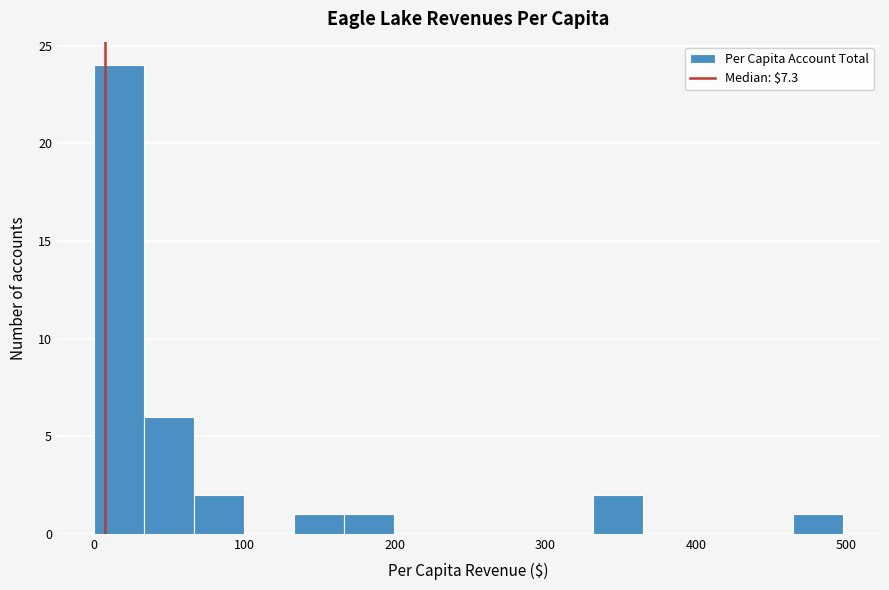

Read against the x-axis, roughly where is the centre of the tallest bar?

20